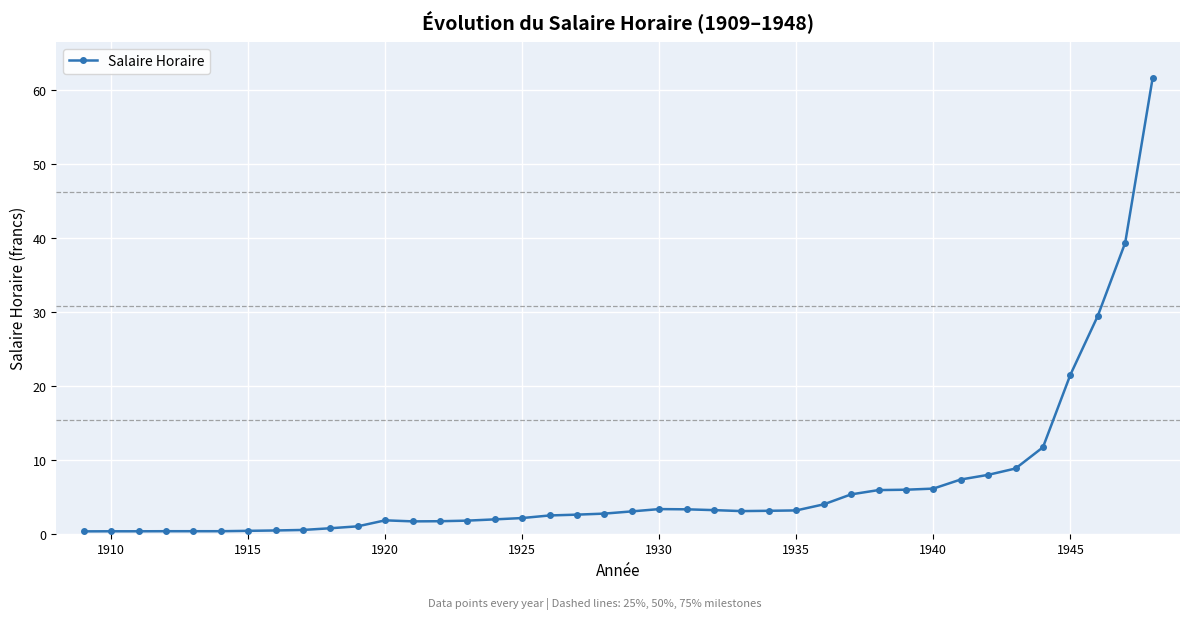

What is the value of the 32nd point from the left?

6.1